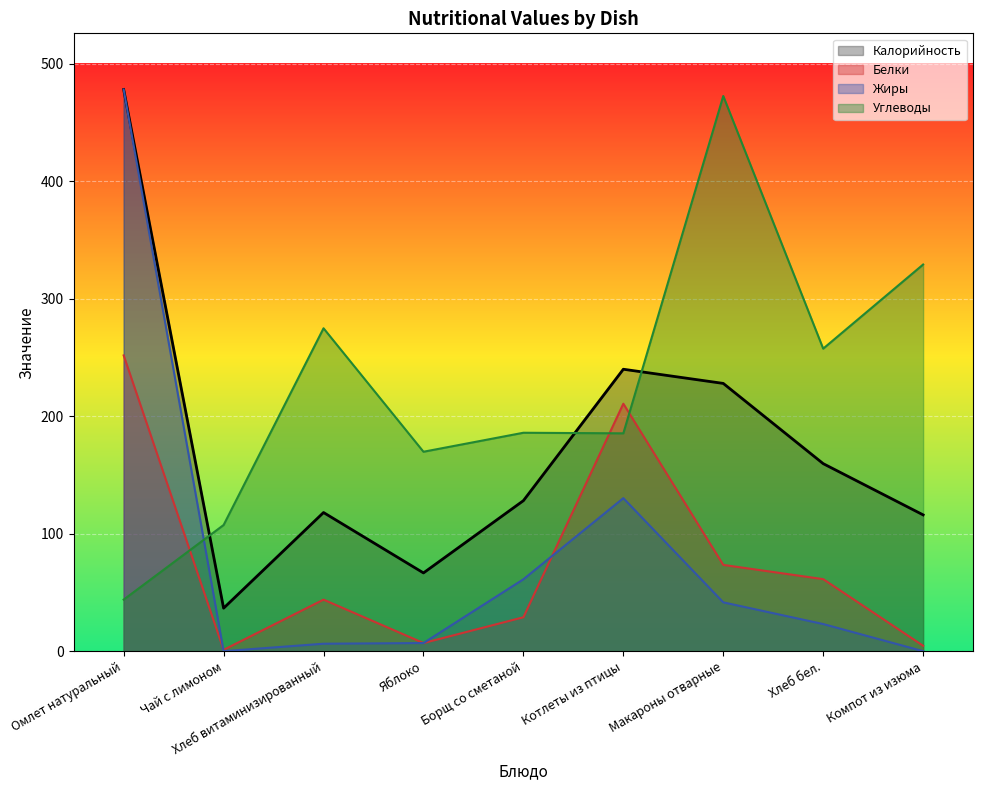

What is the spread (max minus min) of values at Компот из изюма?

329.1